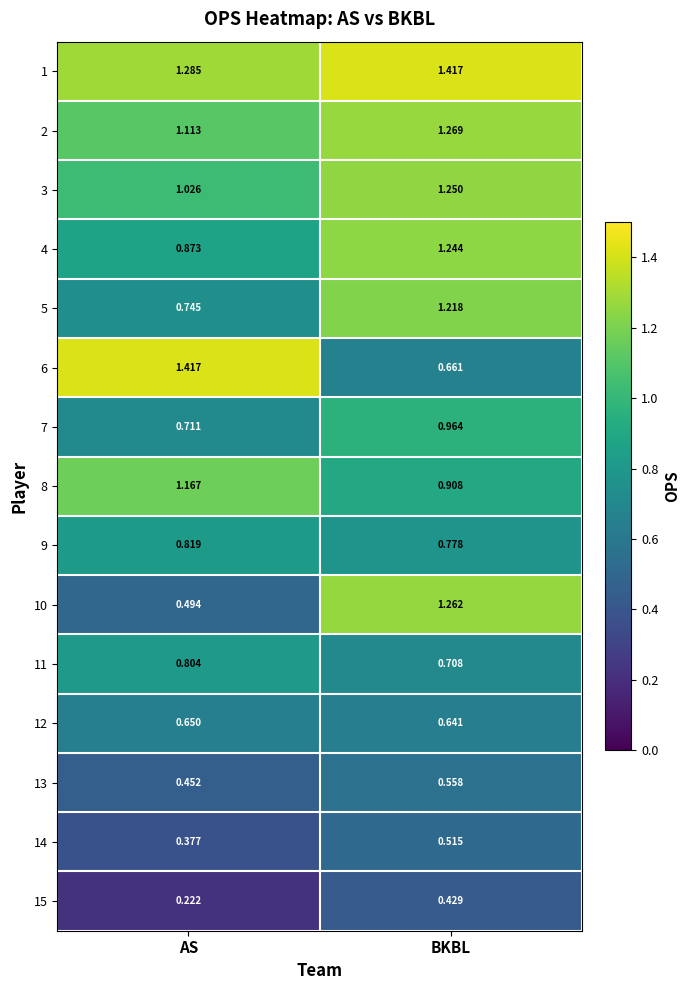

Which series has the largest total across all categories?

1